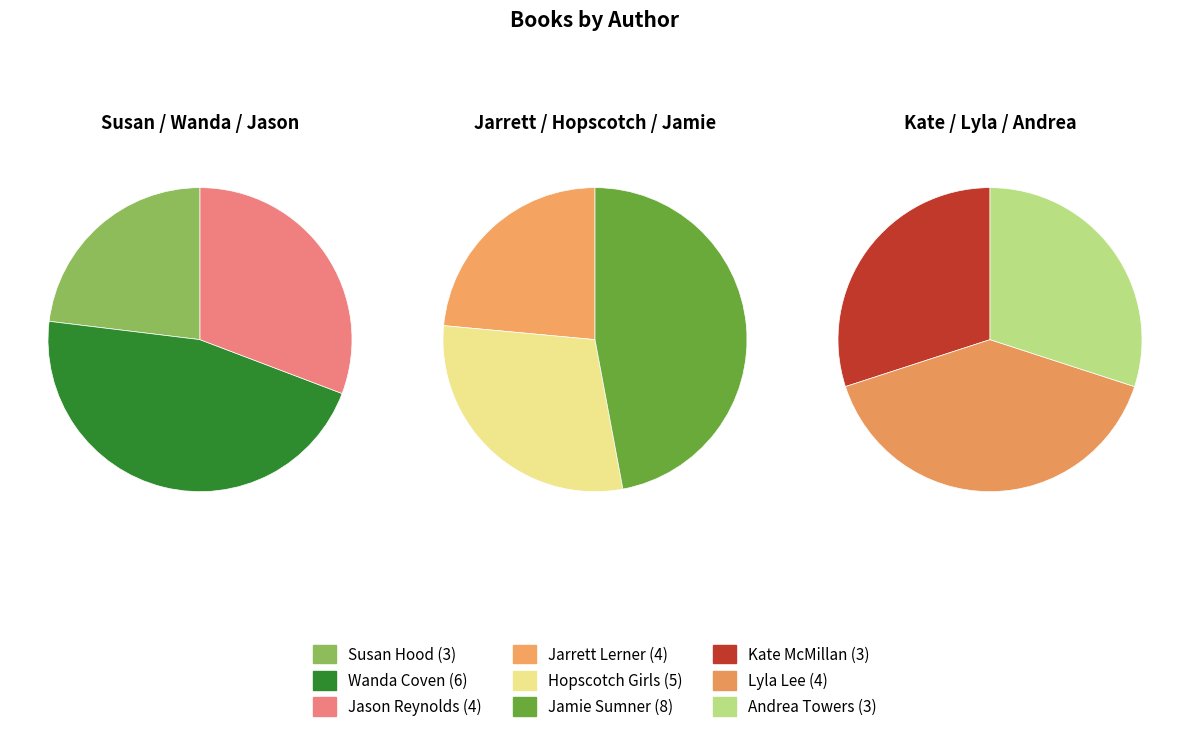

Which category has the biggest portion of the pie?

Jamie Sumner (151469790)